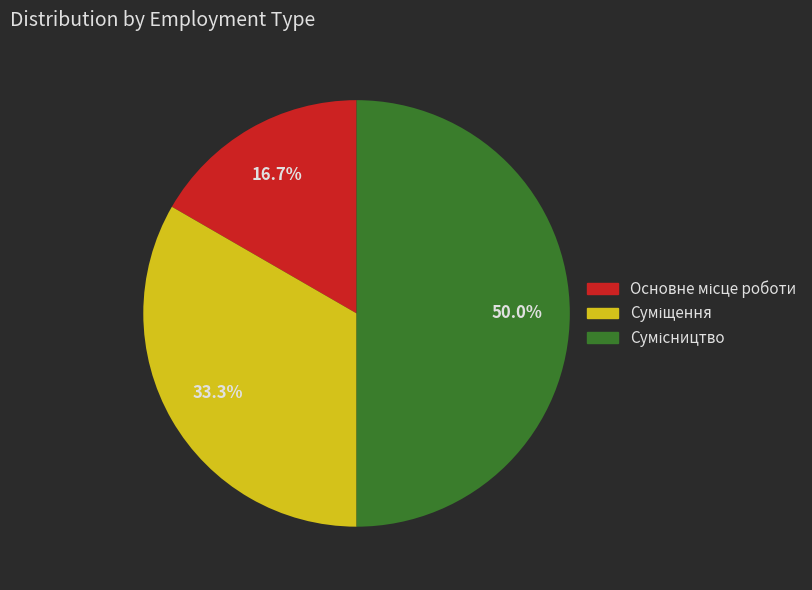

Rank the categories by value from lowest to highest.

Основне місце роботи, Суміщення, Сумісництво